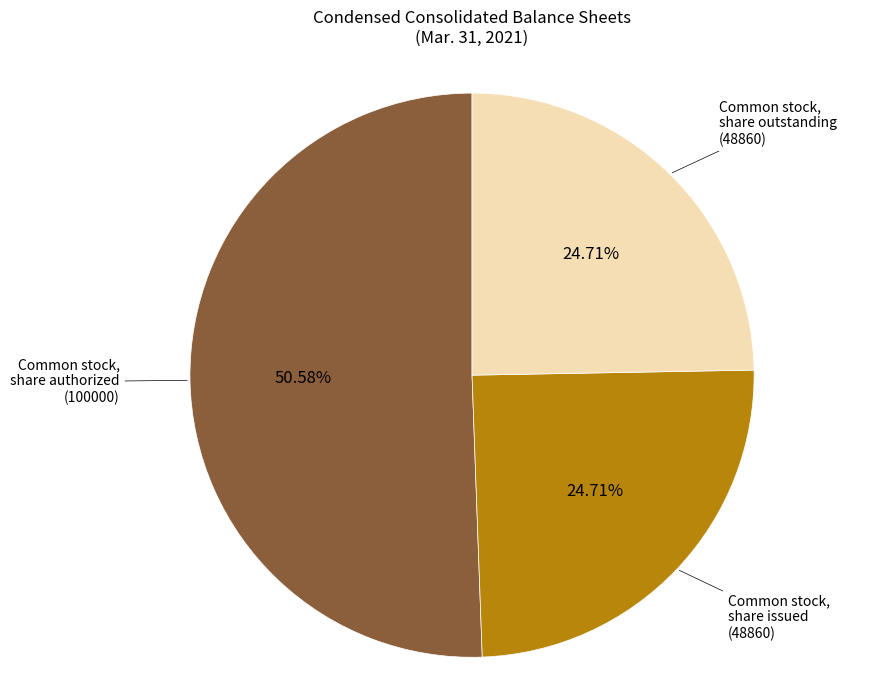

Is there any slice that represents more than half of the pie?

Yes